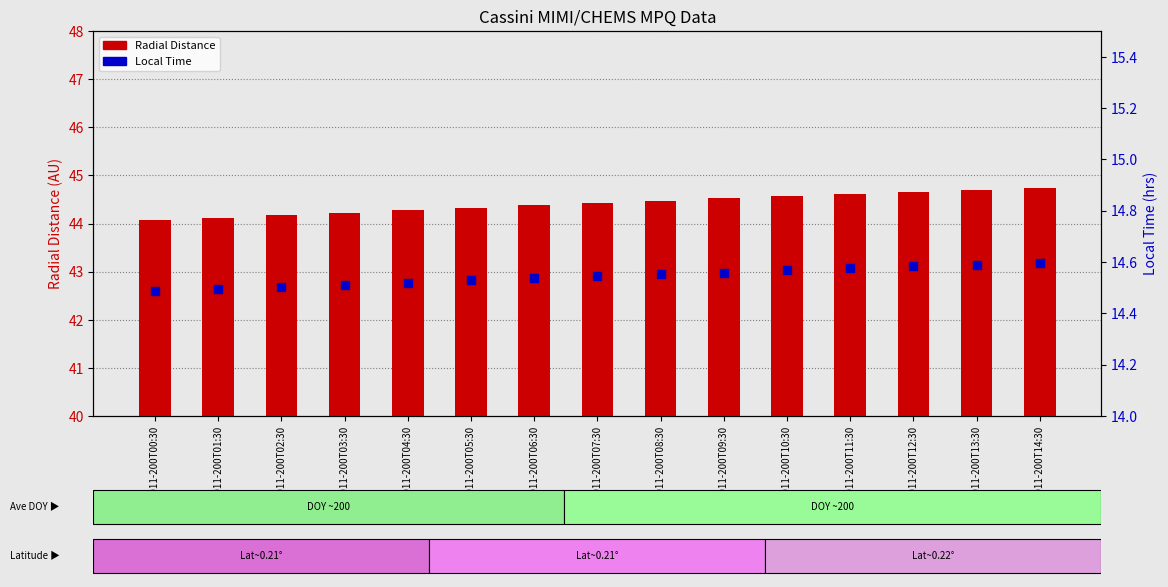

What are all the series names shown in the legend?

Radial_Distance, Local_Time